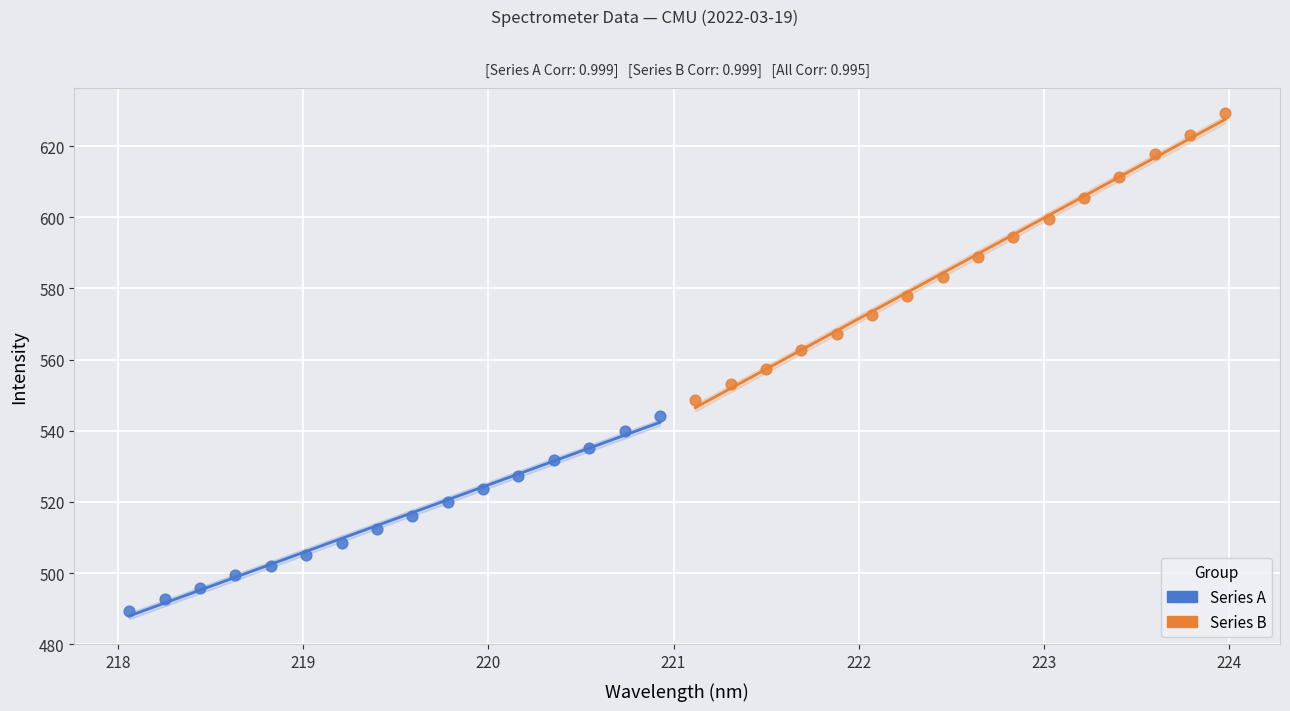

Which series has the largest Y range (max minus min)?

Series B